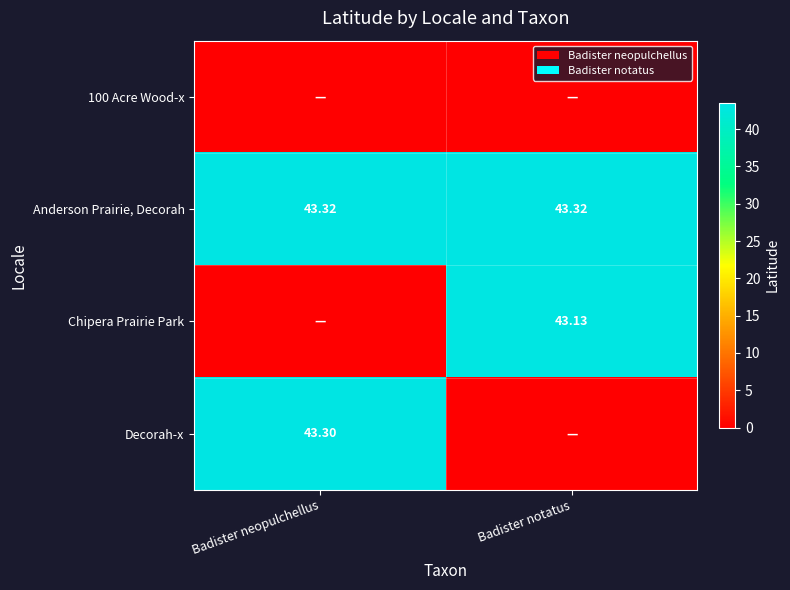

The value of Chipera Prairie Park at Badister neopulchellus is -28.9. True or false?

False